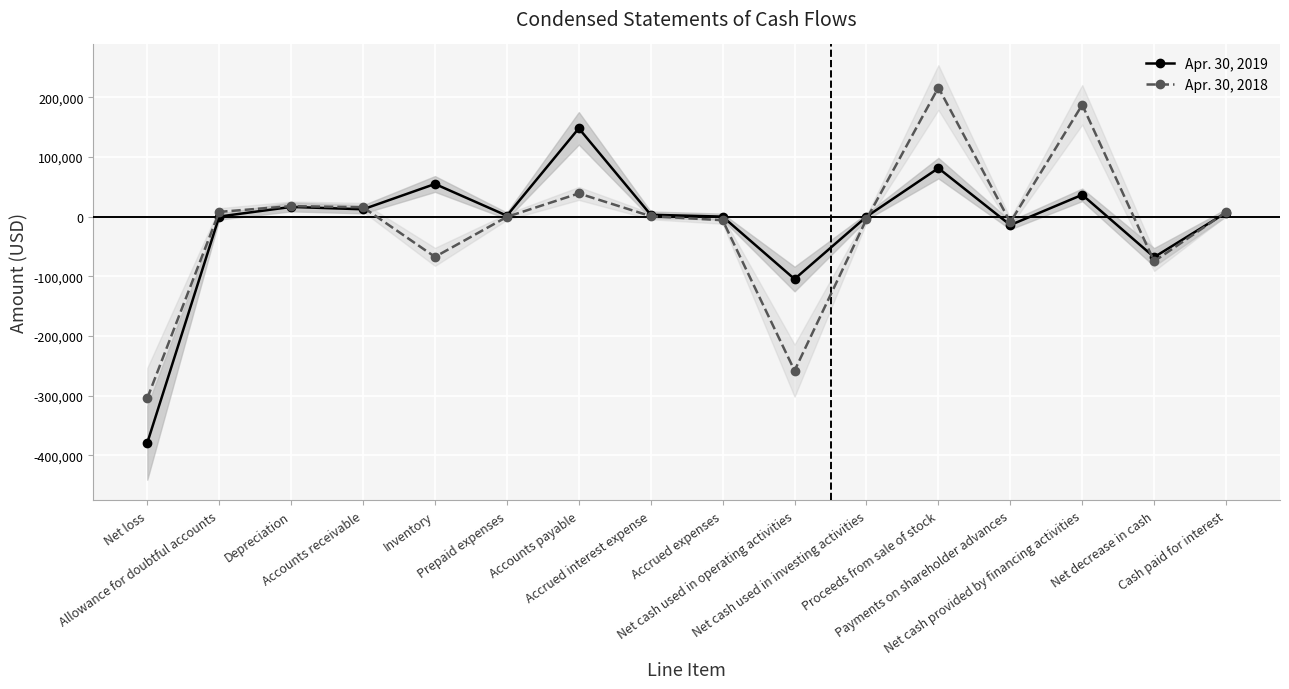

Which category has the lowest value in the Apr. 30, 2019 series?

Net loss